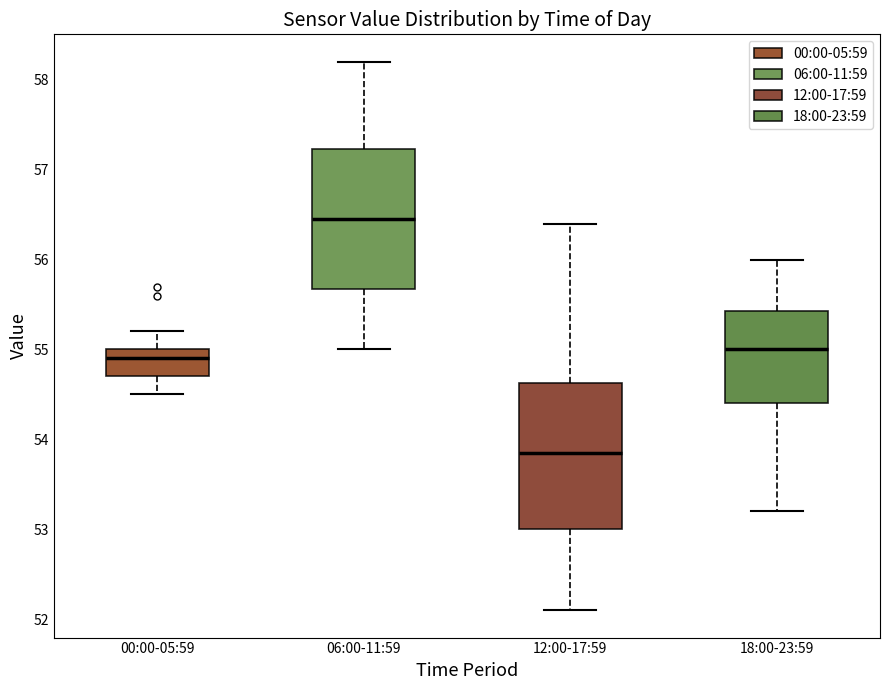

Where is the upper edge of the box for 00:00-05:59 on the y-axis? The values are not printed on the chart, so give them approximately, as read against the axis.

55.0